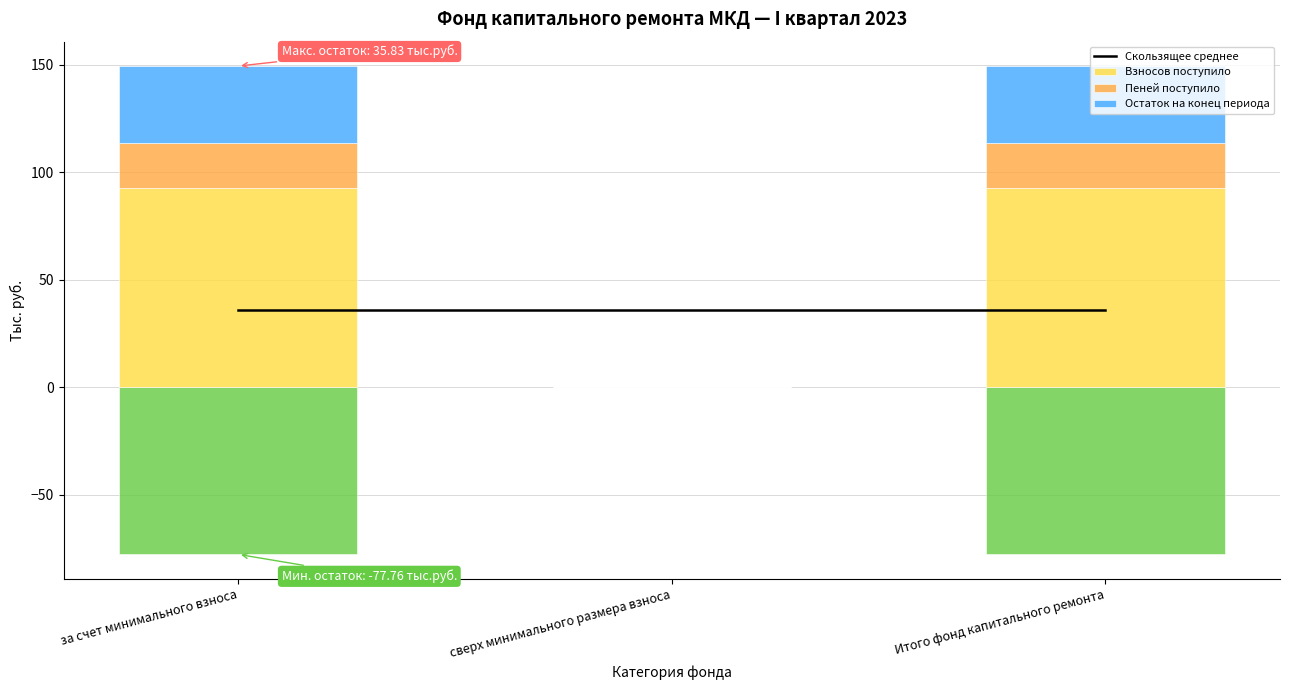

Which series has the largest total across all categories?

Взносов поступило